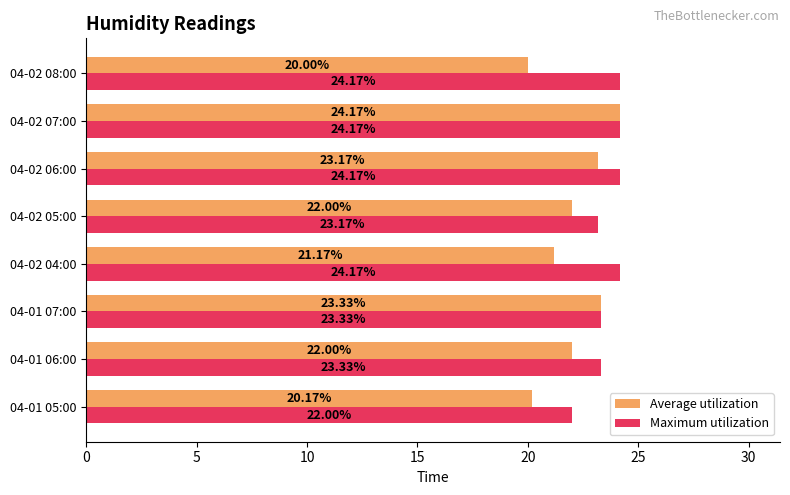

What is the average value of the Average utilization series?

22.0